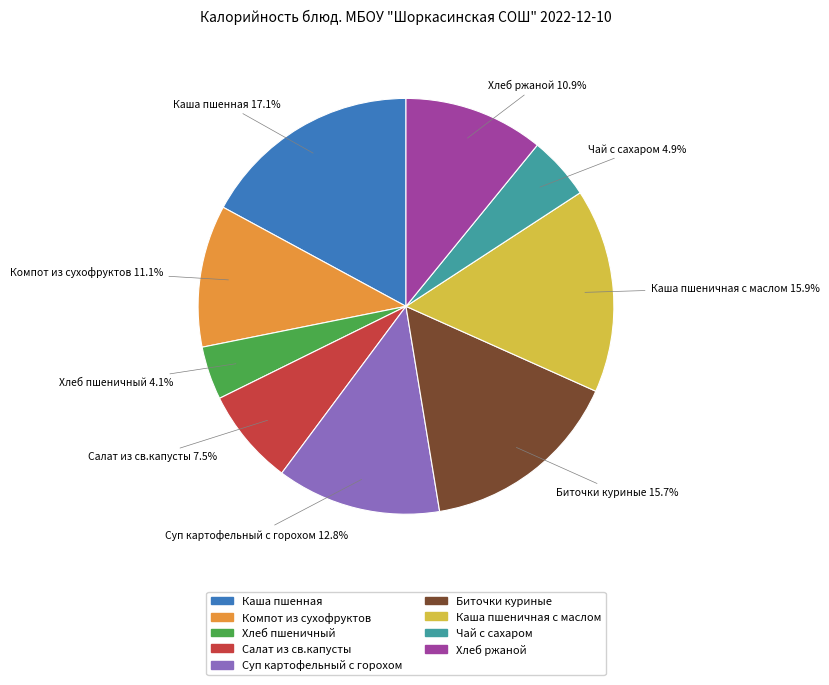

Which category has the smallest portion of the pie?

Хлеб пшеничный